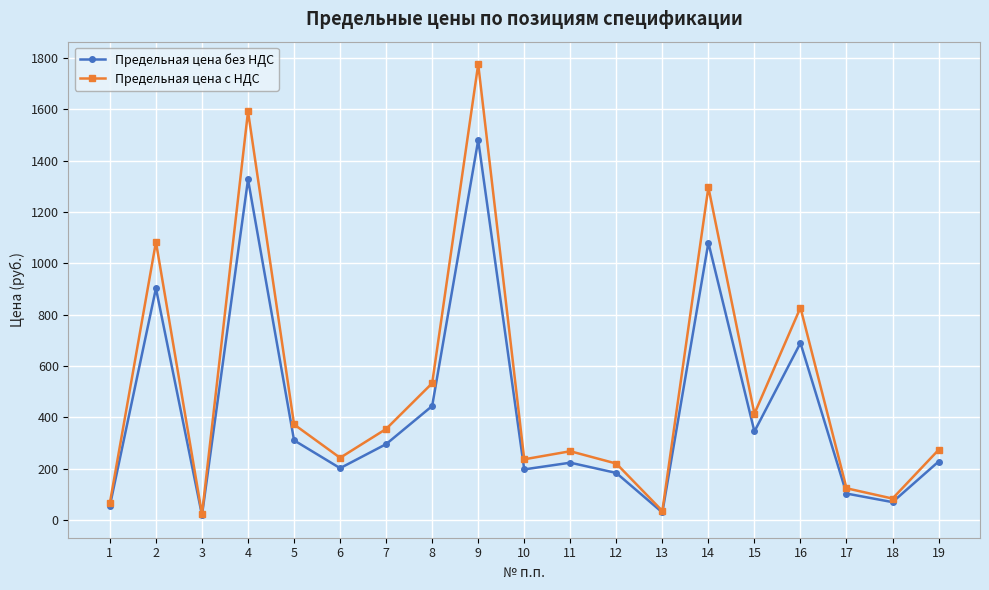

At which category is the sum across all series the highest?

9